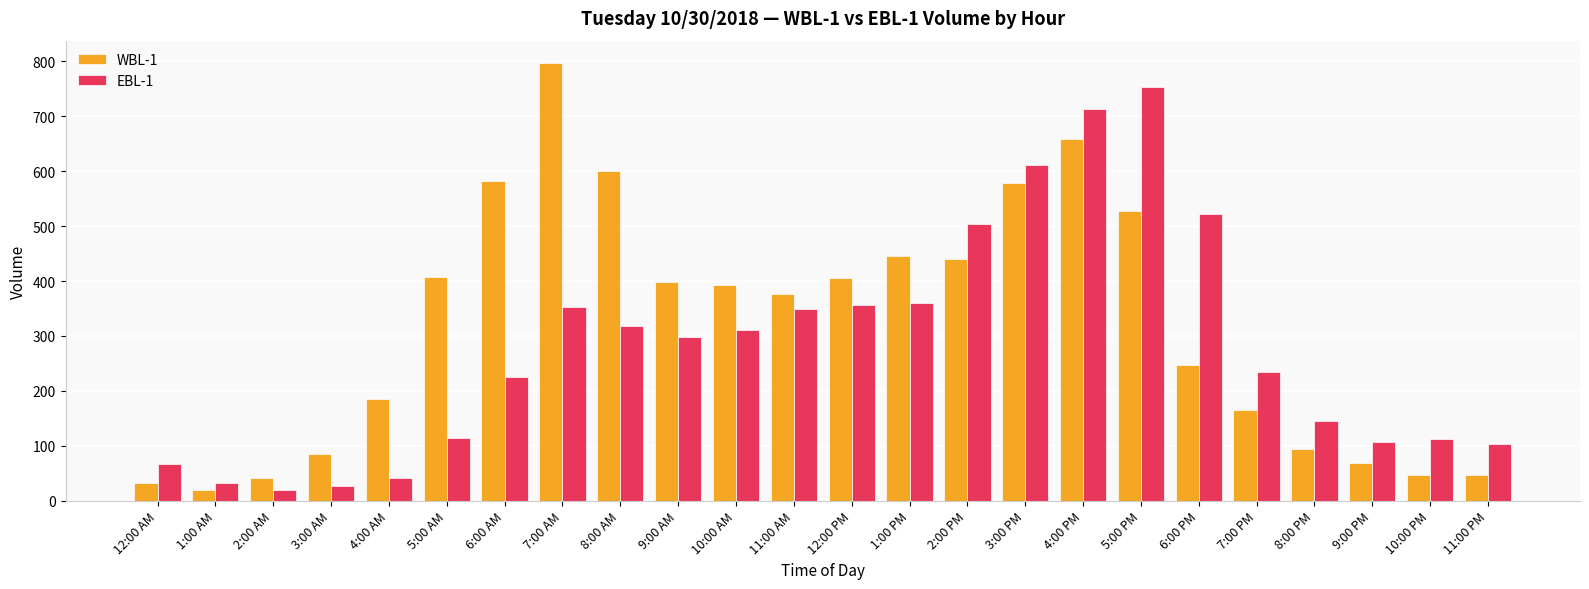

Are the bars grouped side by side (vs. stacked)?

Yes